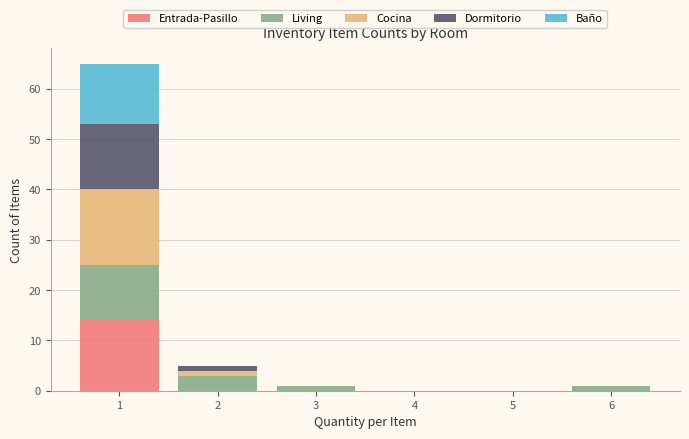

Which range on the x-axis has the tallest stacked bar (by total height)?

0.5 to 1.5